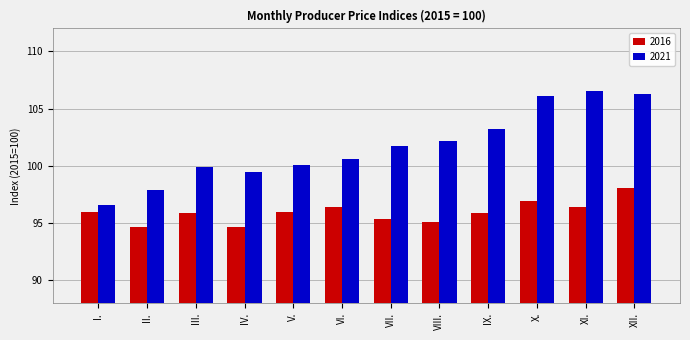

What is the difference between the 2021 values at I. and V.?

3.5